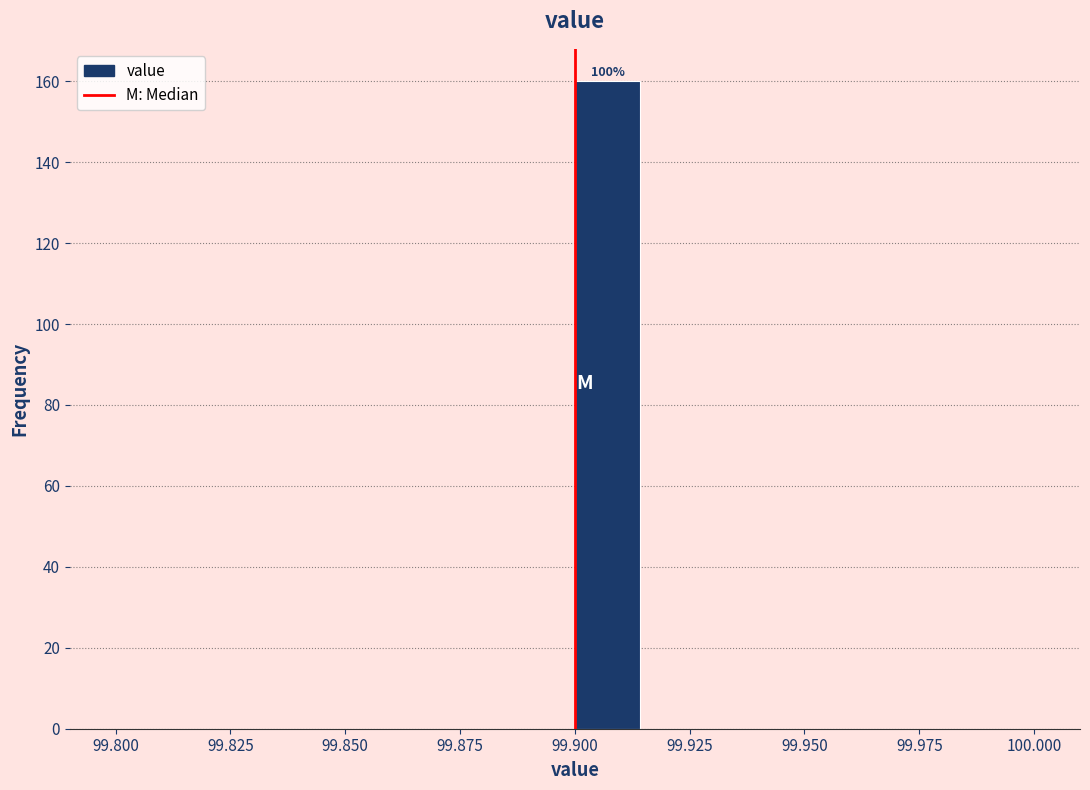

Around what value on the x-axis is the tallest bar? Give the approximate position of its centre, as read against the axis.

99.905